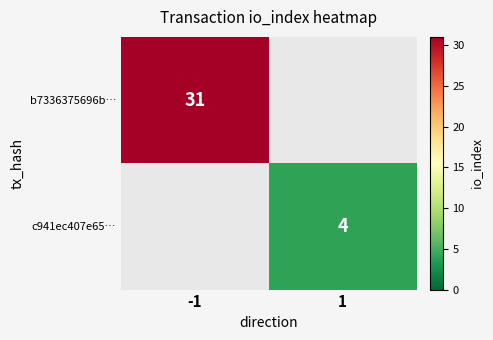

The c941ec407e65… series shows 4 at 1. True or false?

True